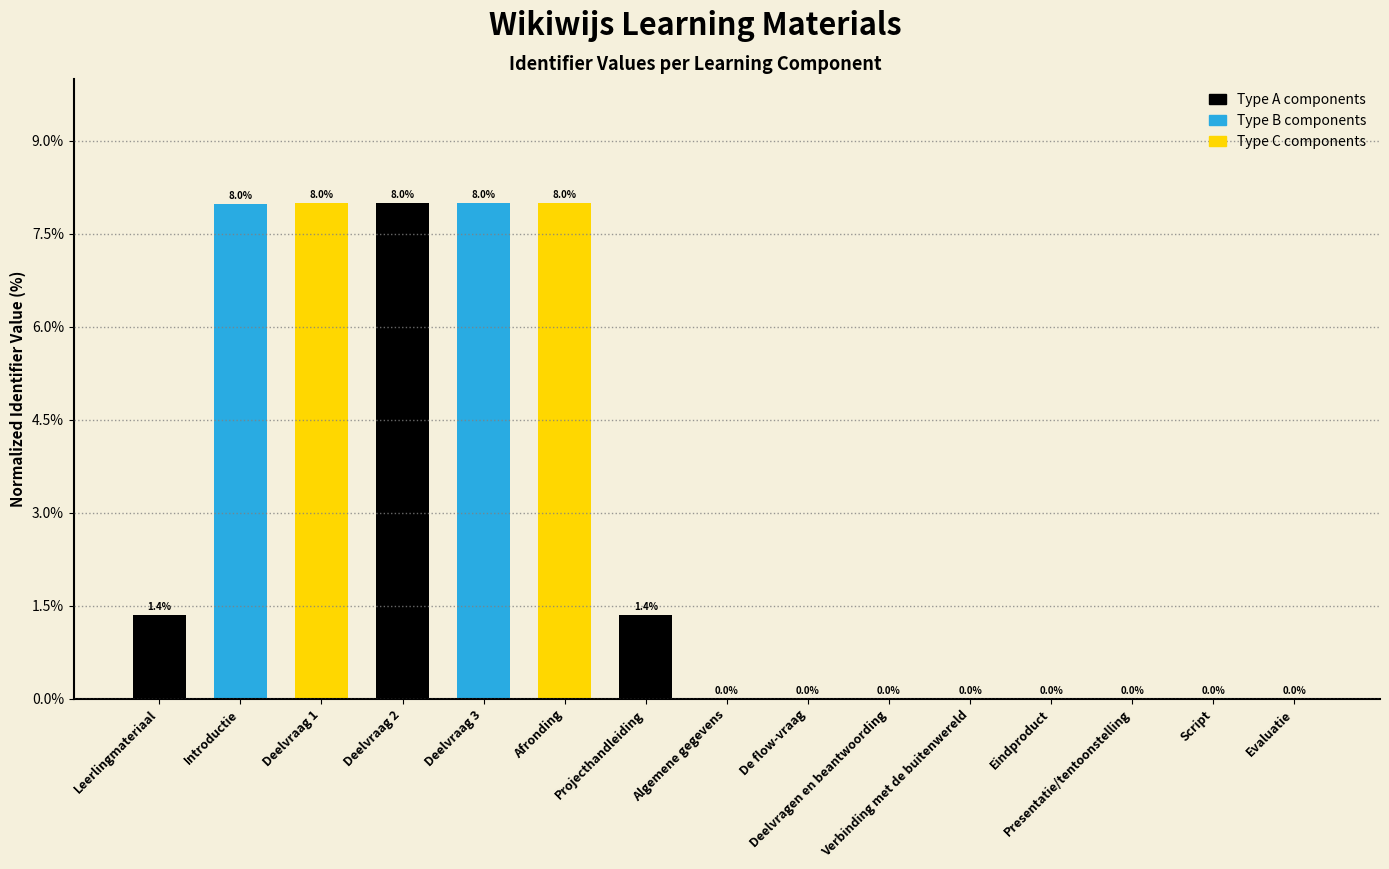

What is the maximum value shown in the chart?

8.0